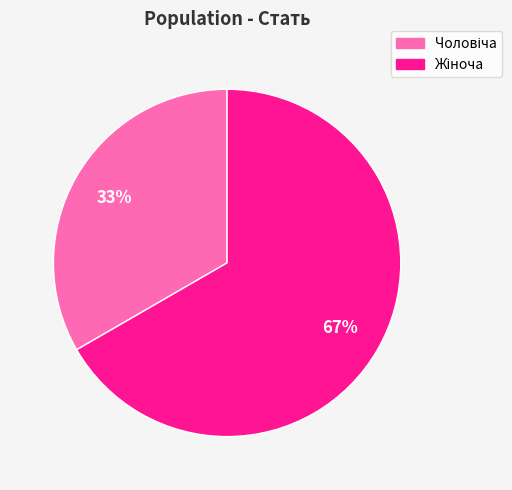

Is there a majority slice in this chart?

Yes